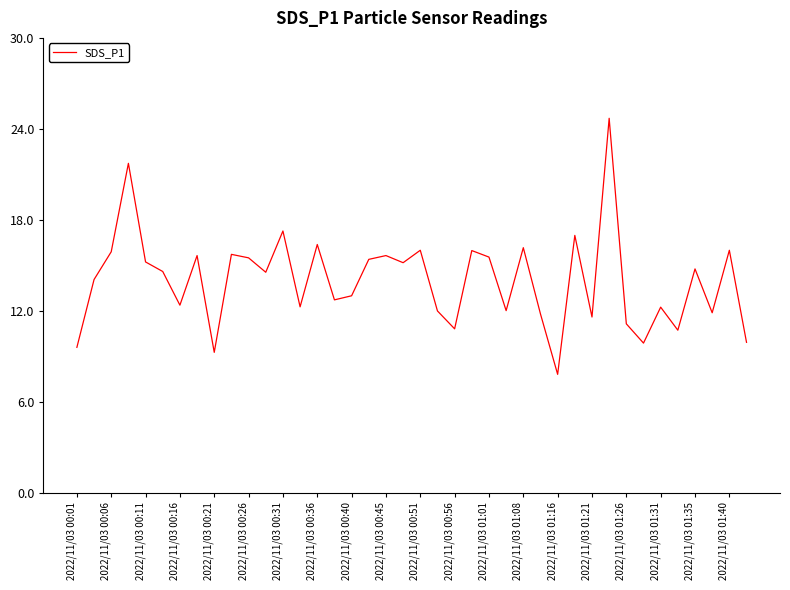

Does the chart have visible grid lines?

No